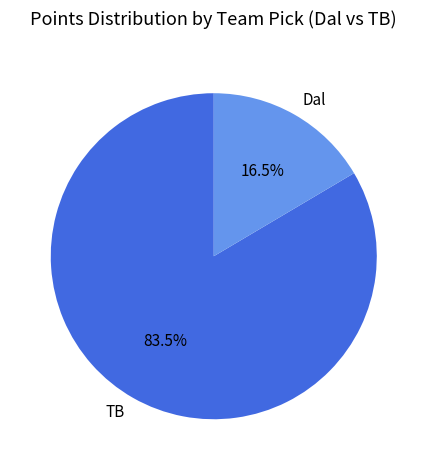

Is TB the majority of the pie?

Yes